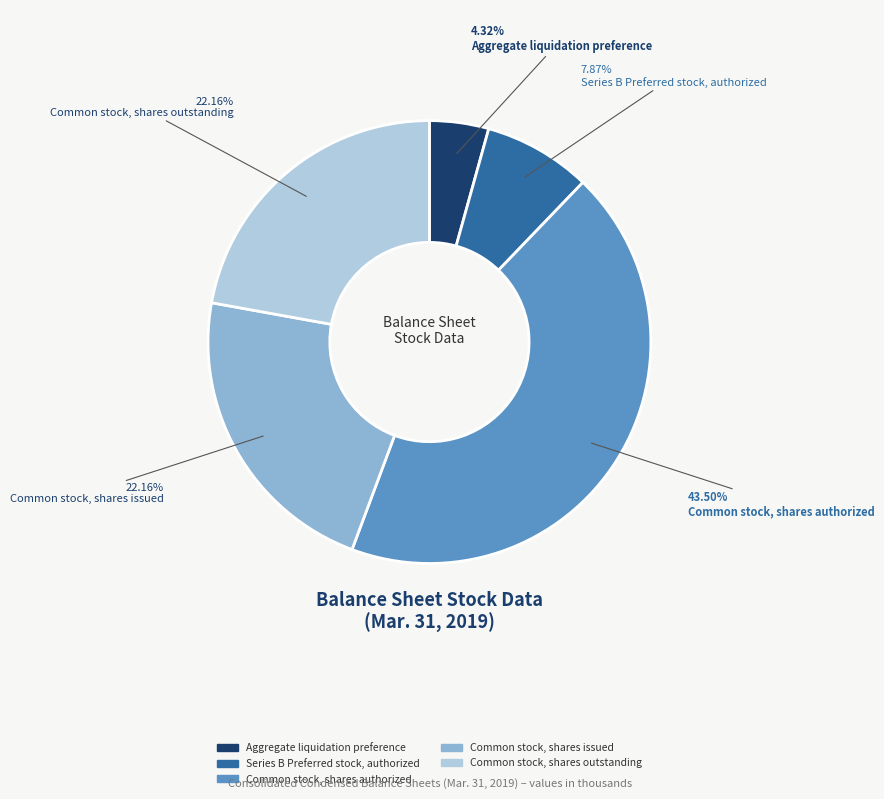

Does Common stock, shares authorized account for over 50% of the chart?

No